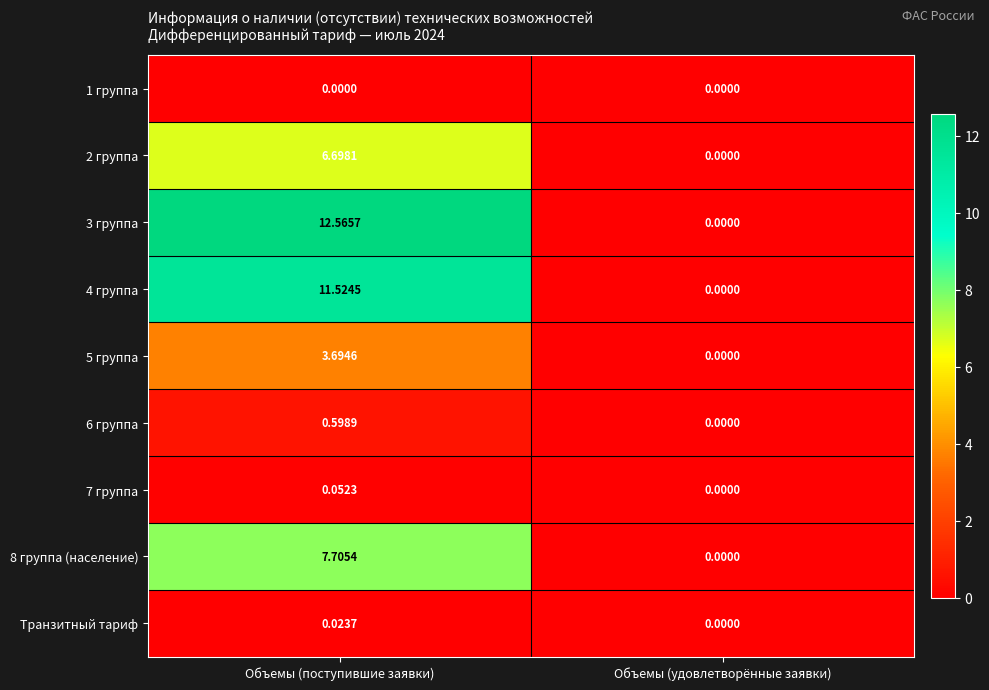

At which label does 3 группа first exceed 12?

Объемы (поступившие заявки)